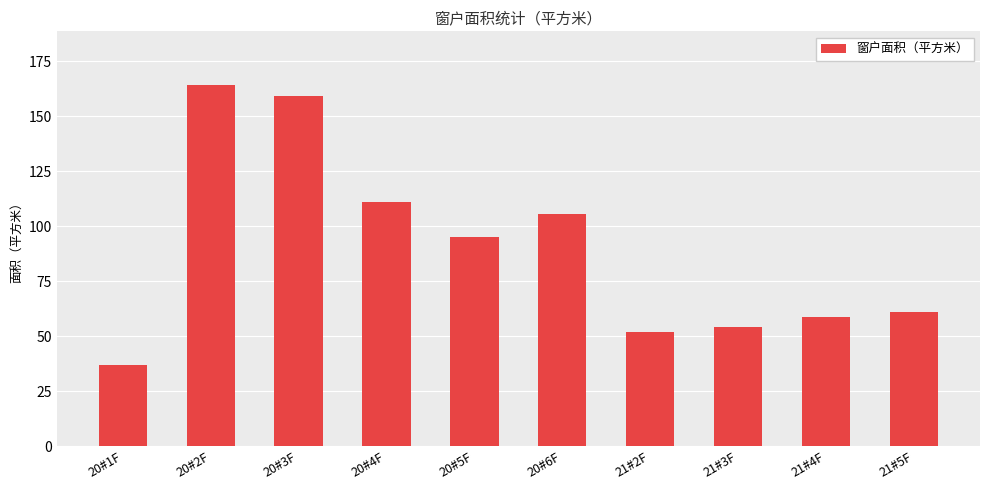

How many bars are there in total?

10